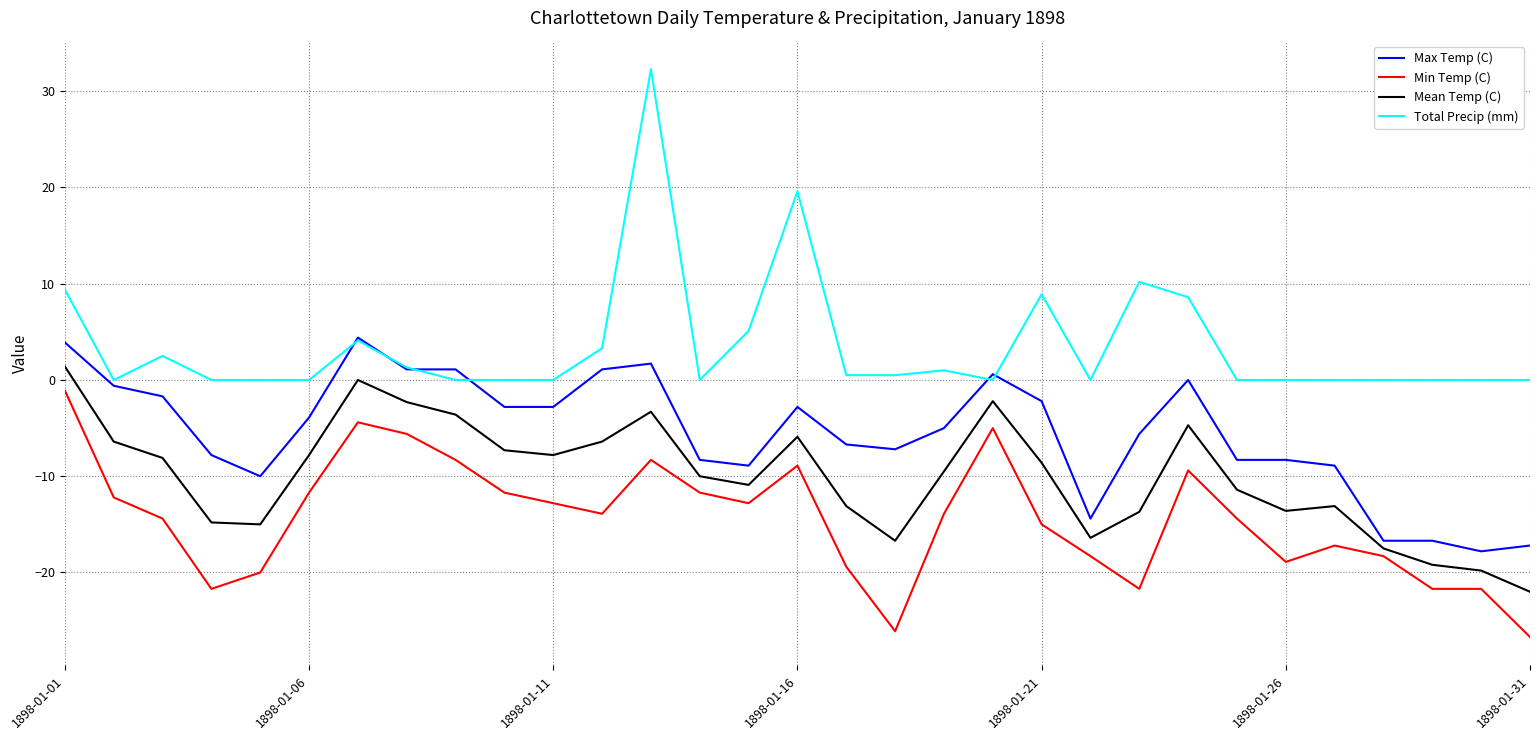

True or false: Total Precip (mm) and Mean Temp (C) cross at least once.

False